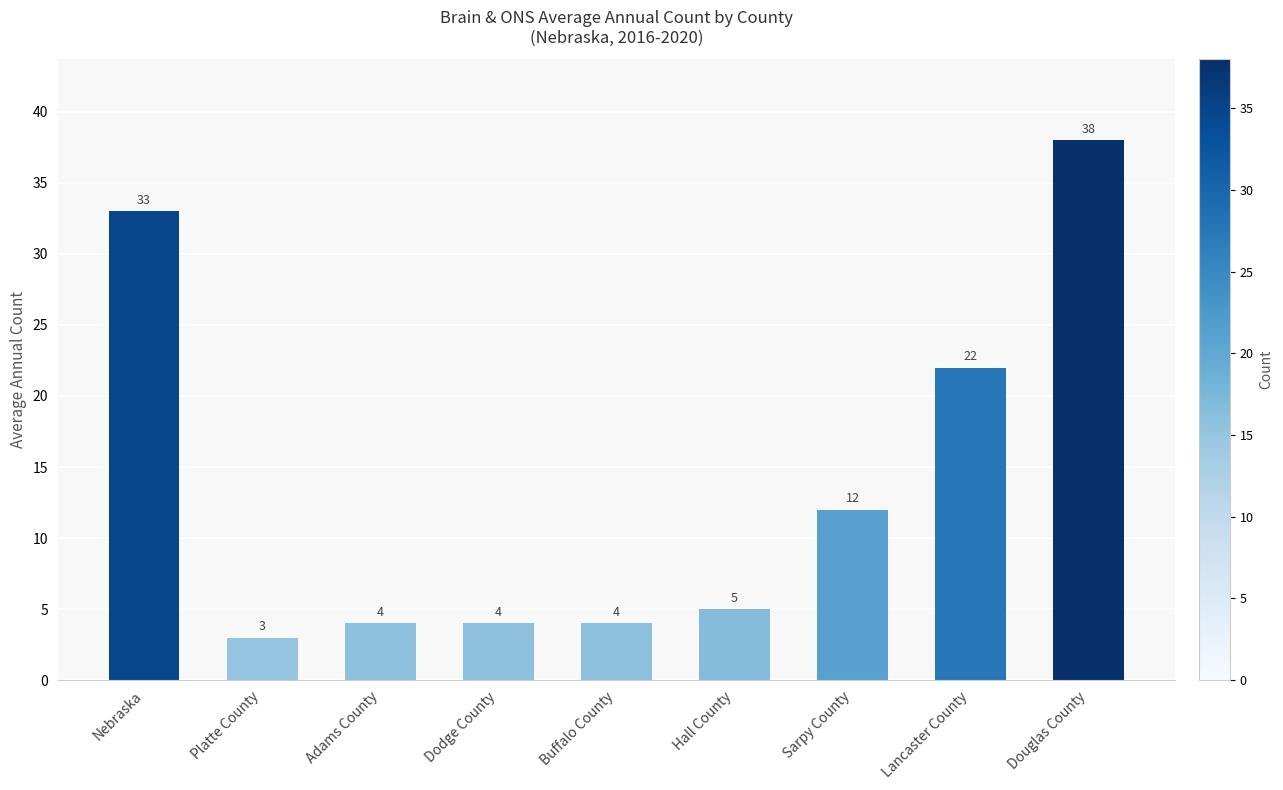

The chart shows a value of 1 at Platte County. True or false?

False